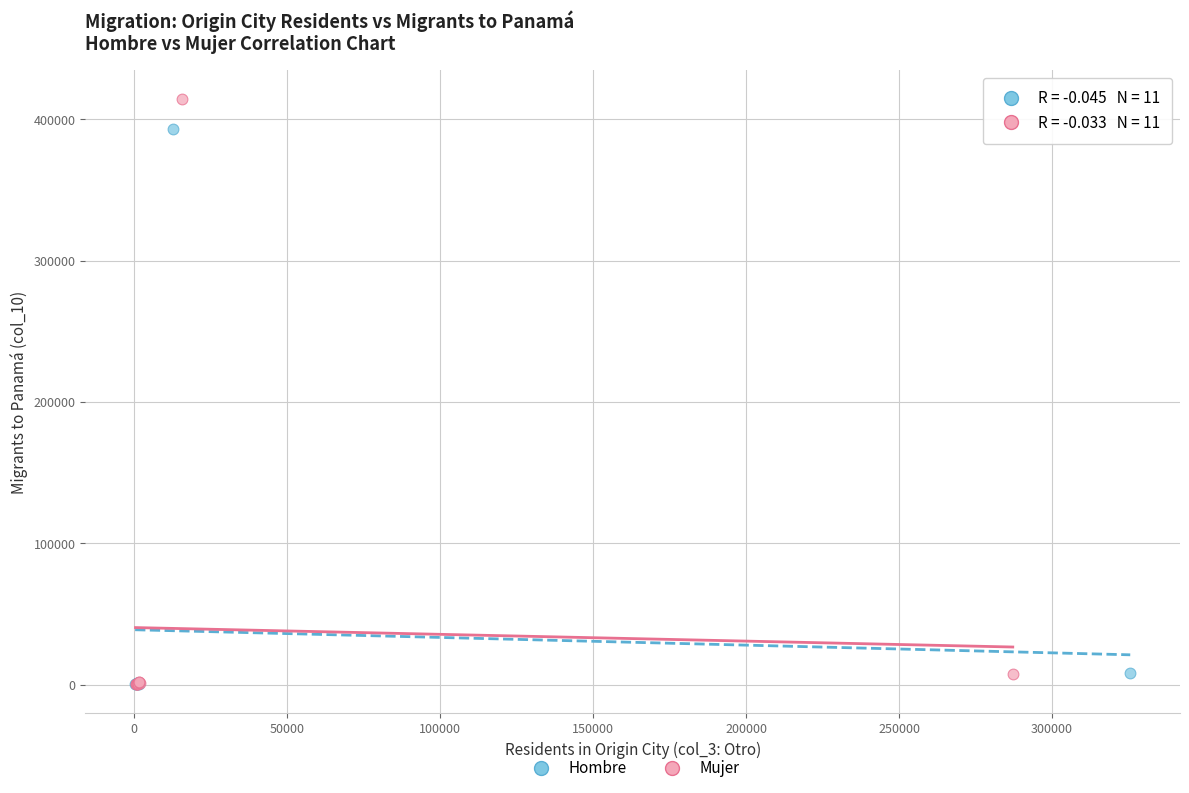

Which series has the widest spread of Y values?

Mujer